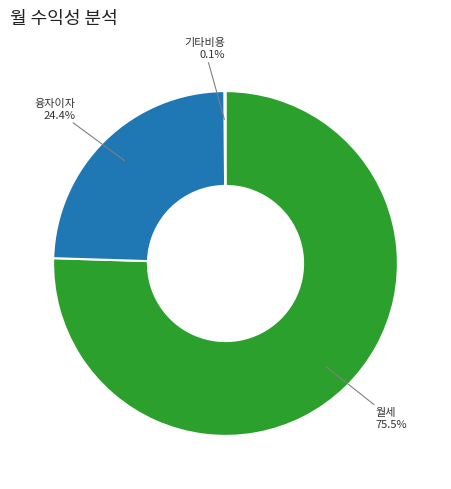

Does 월세 account for over 50% of the chart?

Yes